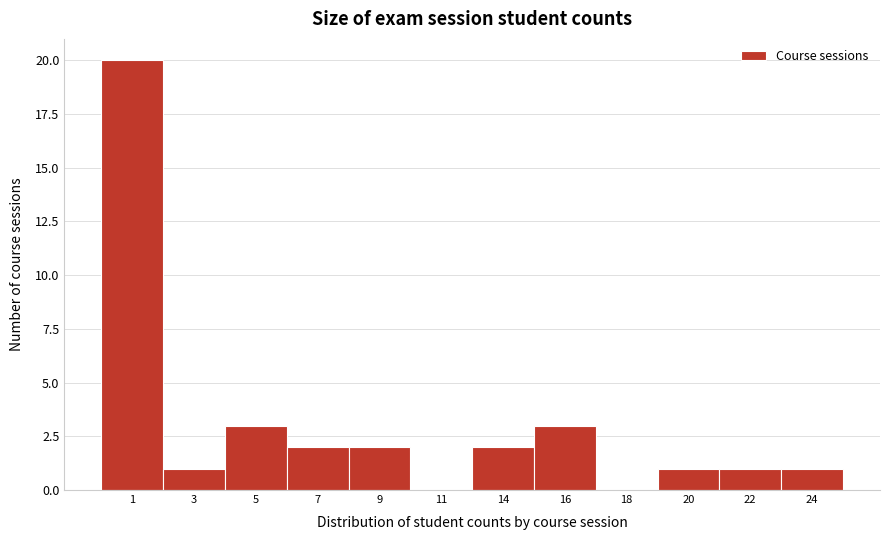

Reading left to right, transcribe all the data shown in this chart.

1=20	3=1	5=3	7=2	9=2	11=0	14=2	16=3	18=0	20=1	22=1	24=1